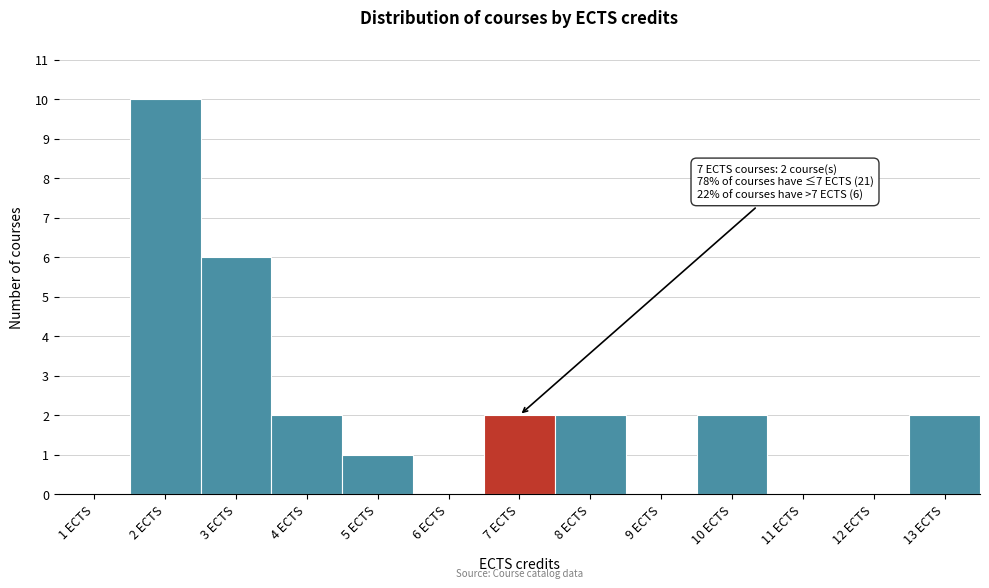

Which range on the x-axis has the tallest bar?

1.5 to 2.5